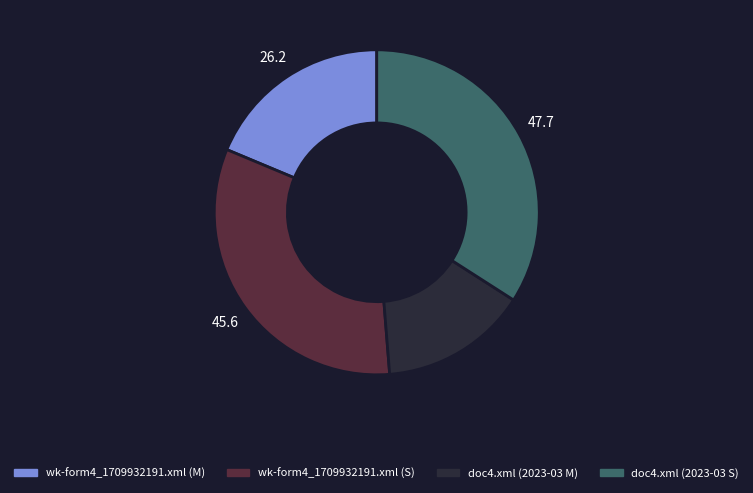

Which category has the smallest portion of the pie?

doc4.xml (2023-03 M)